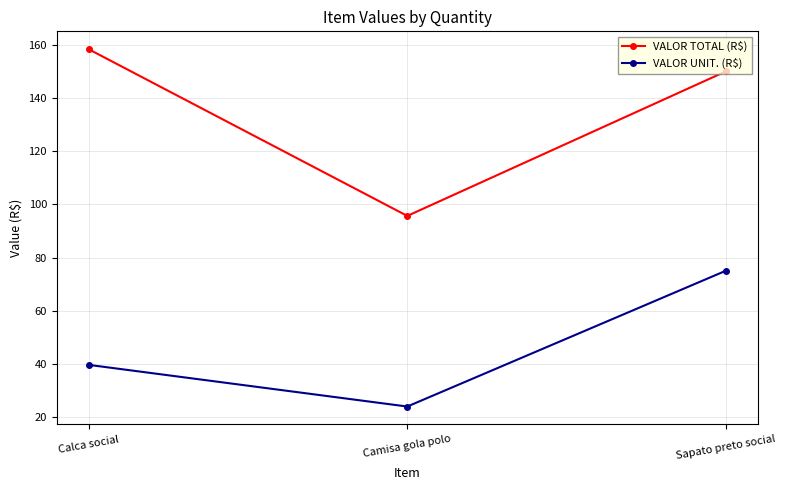

True or false: VALOR UNIT. (R$) has a value of 23.9 at Calca social.

False